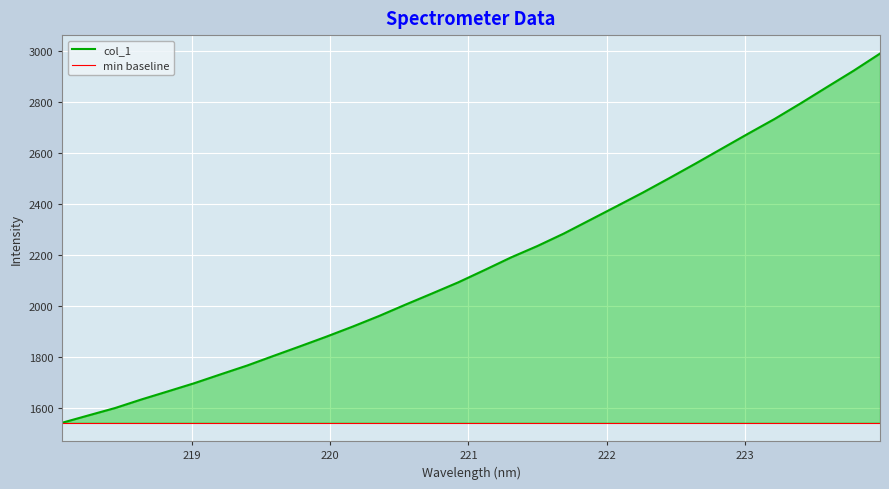

The value at 221.8812 is 963.8. True or false?

False